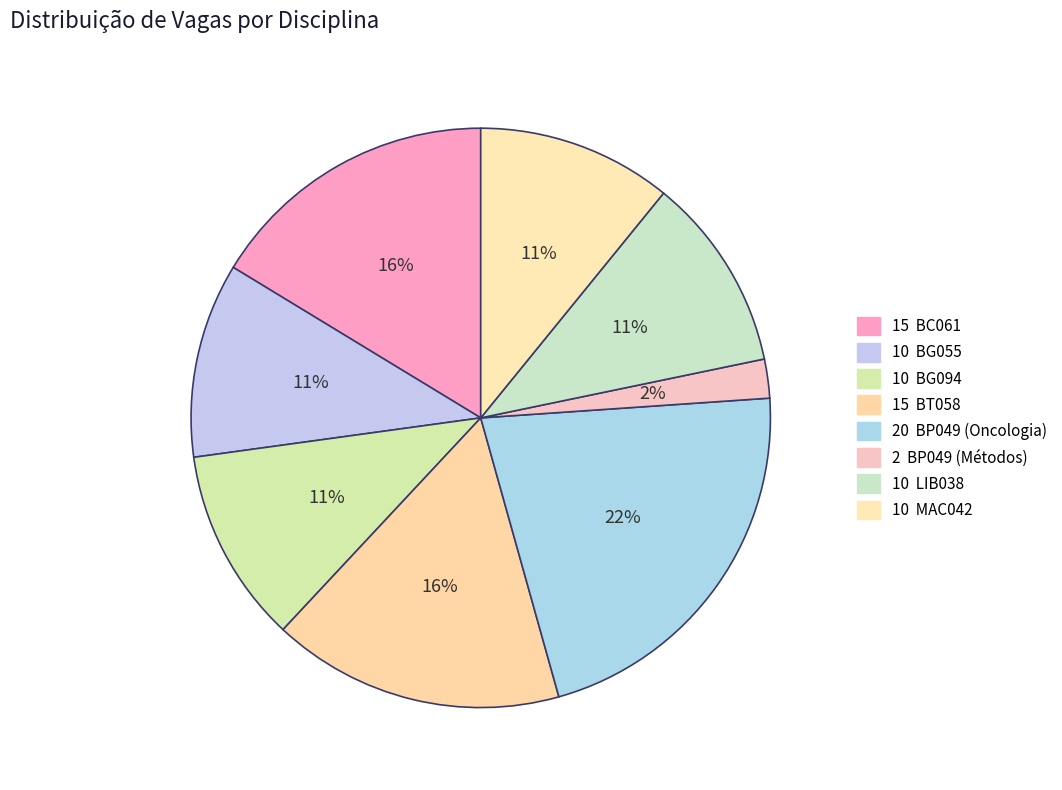

How many slices are in this pie chart?

8